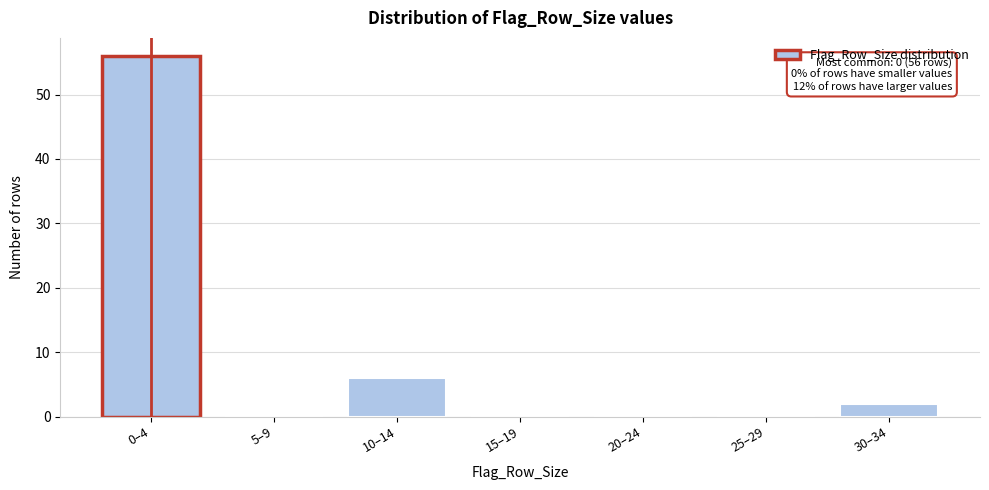

Reading left to right, transcribe all the data shown in this chart.

0–4=56	5–9=0	10–14=6	15–19=0	20–24=0	25–29=0	30–34=2